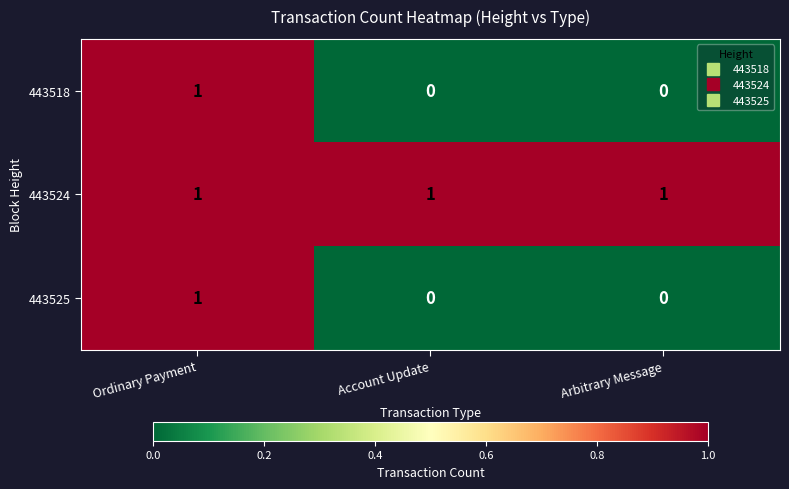

Which category has the highest value in the 443518 series?

Ordinary Payment